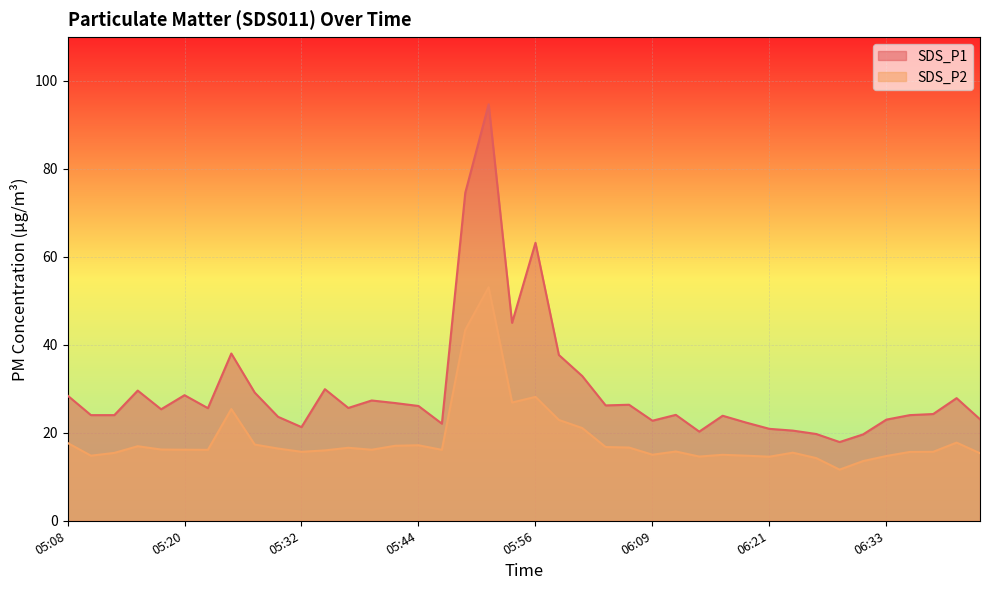

The value of SDS_P2 at 05:08 is 17.7. True or false?

True